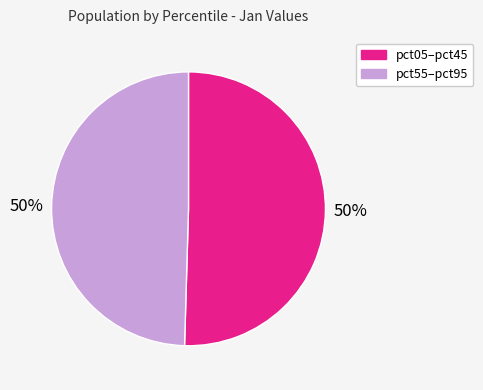

To the nearest percent, what is the average slice percentage?

50%